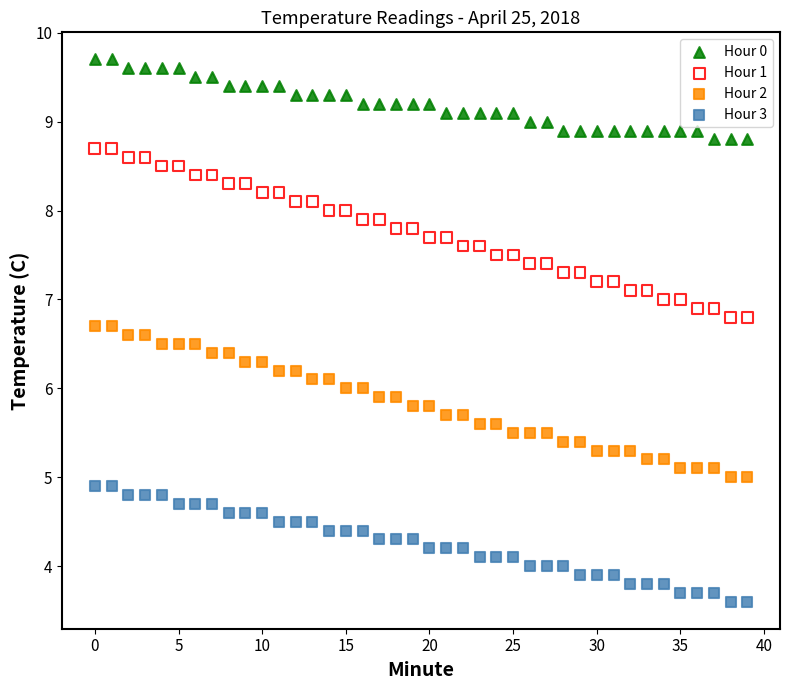

Across all data points, what is the range of Y values (max minus min)?

6.1